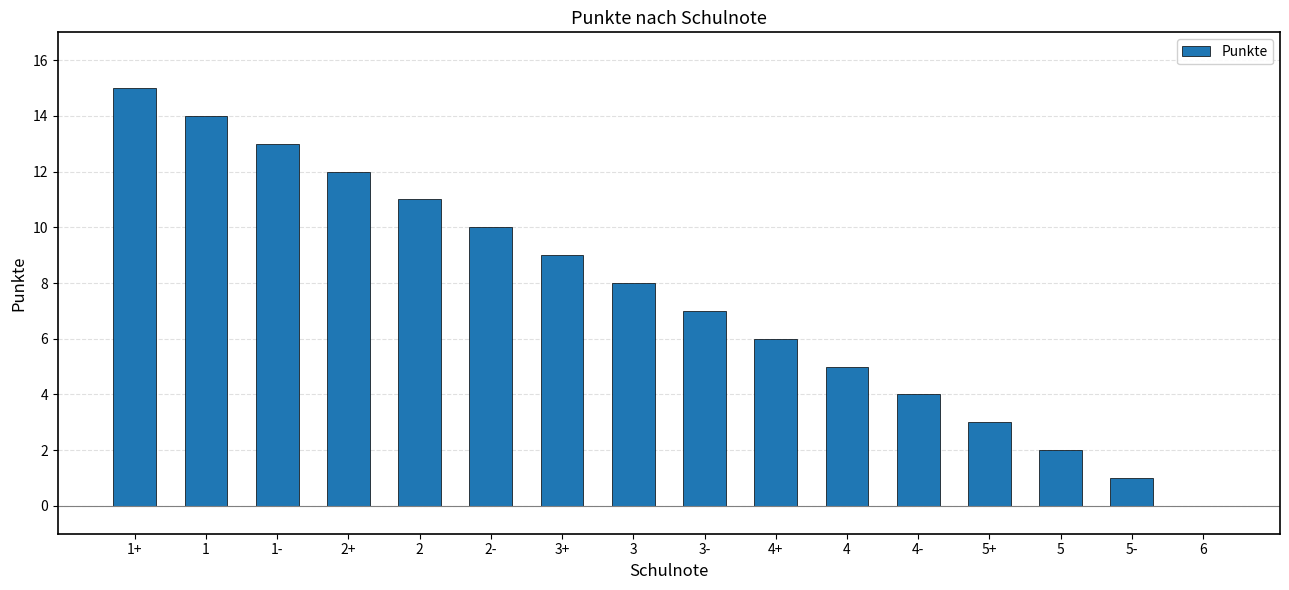

True or false: the data shows 0 at 5-.

False